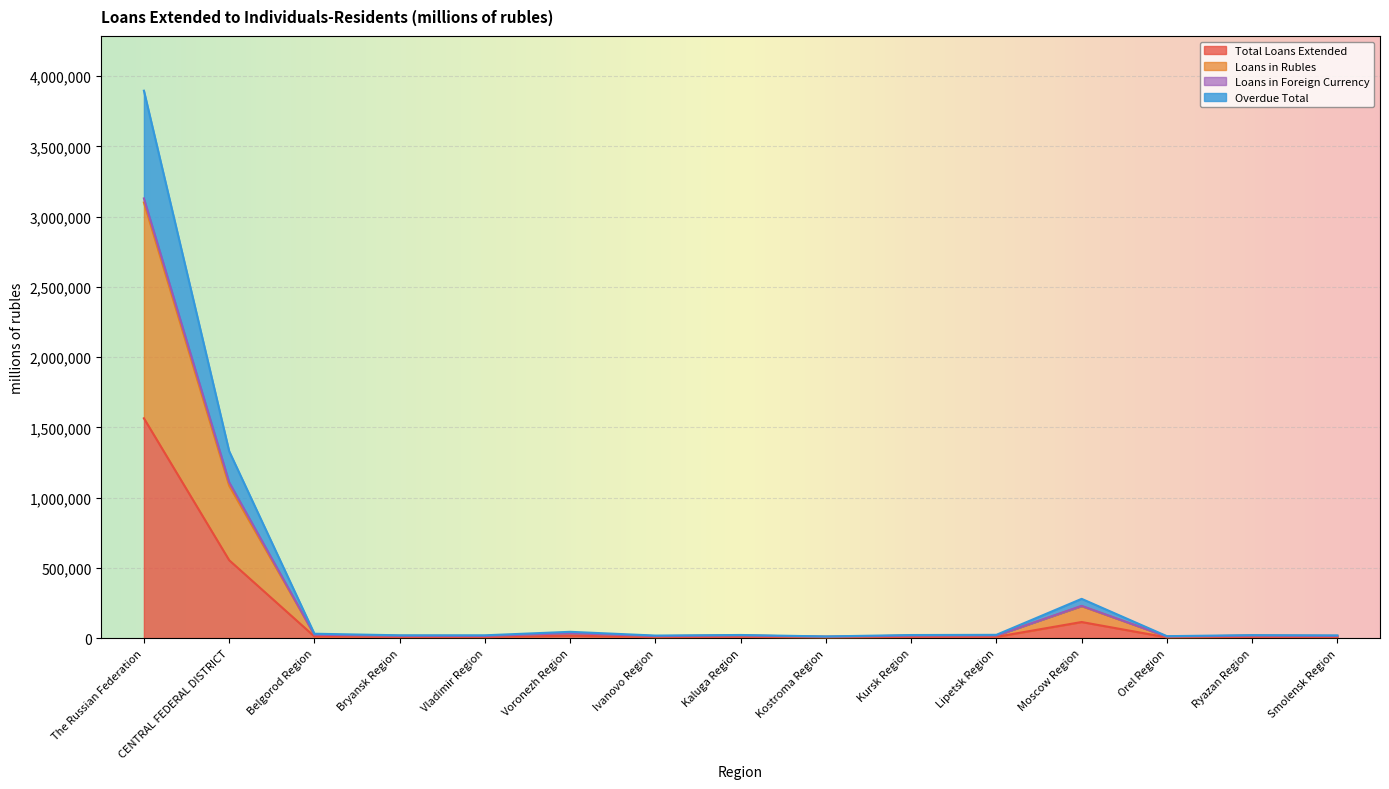

At which label does Total Loans Extended reach its peak?

The Russian Federation